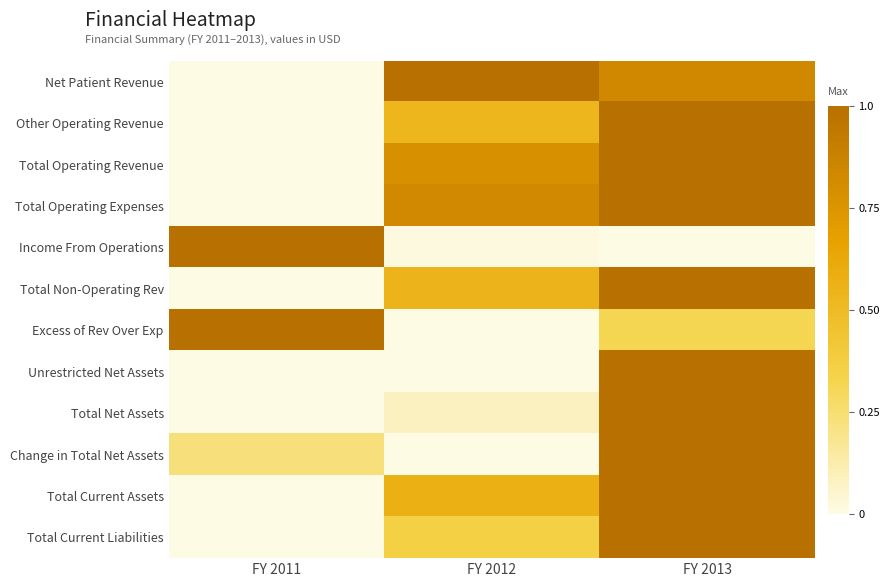

Reading right to left, extract all data points from this chart.

Net Patient Revenue: FY 2013=0.8	FY 2012=1.0	FY 2011=0.0
Other Operating Revenue: FY 2013=1.0	FY 2012=0.5	FY 2011=0.0
Total Operating Revenue: FY 2013=1.0	FY 2012=0.8	FY 2011=0.0
Total Operating Expenses: FY 2013=1.0	FY 2012=0.8	FY 2011=0.0
Income From Operations: FY 2013=0.0	FY 2012=0.0	FY 2011=1.0
Total Non-Operating Rev: FY 2013=1.0	FY 2012=0.5	FY 2011=0.0
Excess of Rev Over Exp: FY 2013=0.3	FY 2012=0.0	FY 2011=1.0
Unrestricted Net Assets: FY 2013=1.0	FY 2012=0.0	FY 2011=0.0
Total Net Assets: FY 2013=1.0	FY 2012=0.1	FY 2011=0.0
Change in Total Net Assets: FY 2013=1.0	FY 2012=0.0	FY 2011=0.2
Total Current Assets: FY 2013=1.0	FY 2012=0.6	FY 2011=0.0
Total Current Liabilities: FY 2013=1.0	FY 2012=0.4	FY 2011=0.0